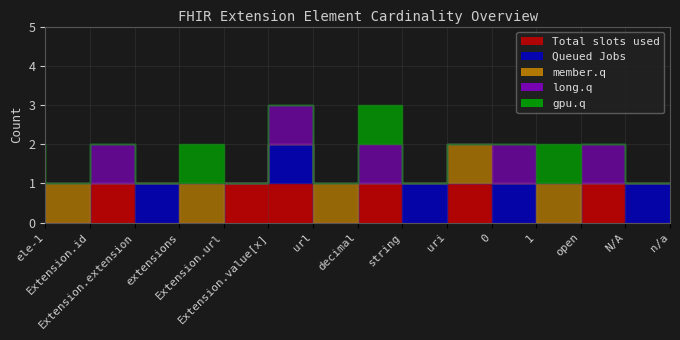

What is the sum of all gpu.q values?

4